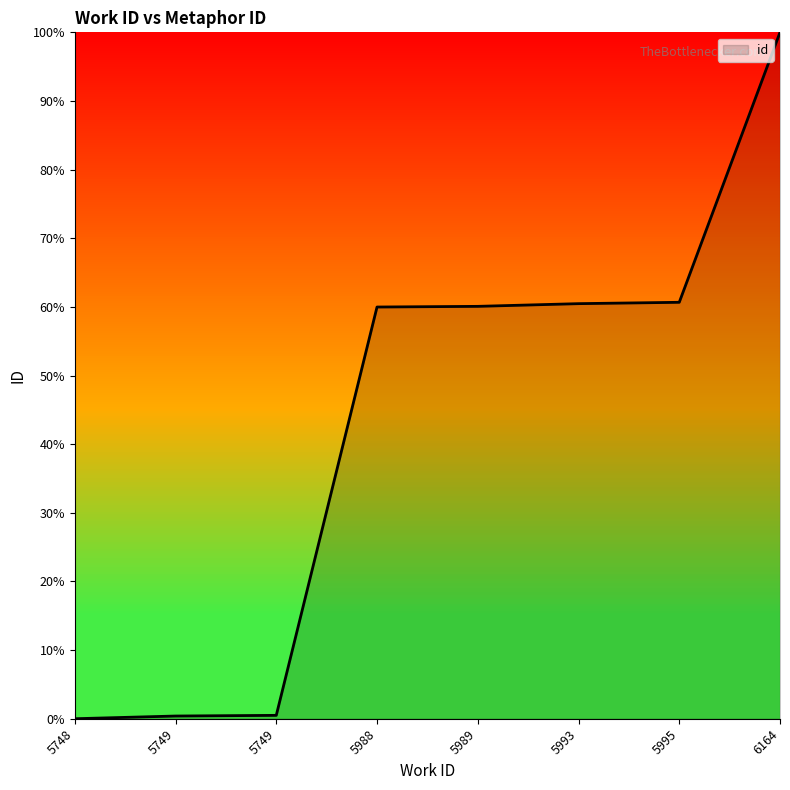

Which category has the highest value across all series?

6164